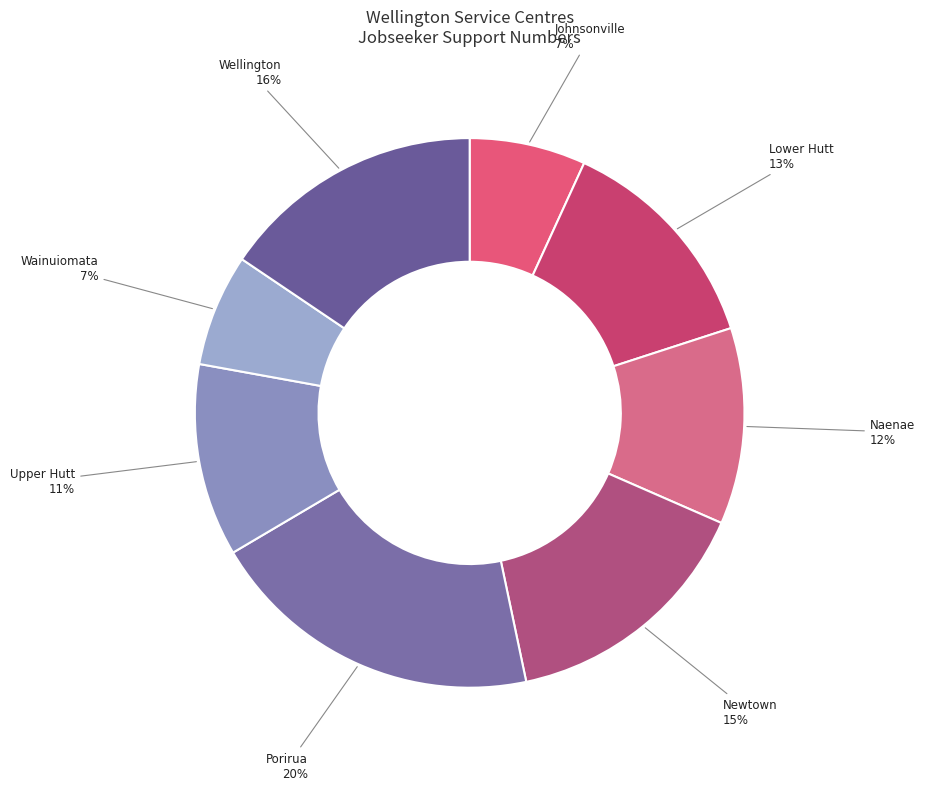

Approximately how many times larger is the value at Lower Hutt compared to Johnsonville?

1.9